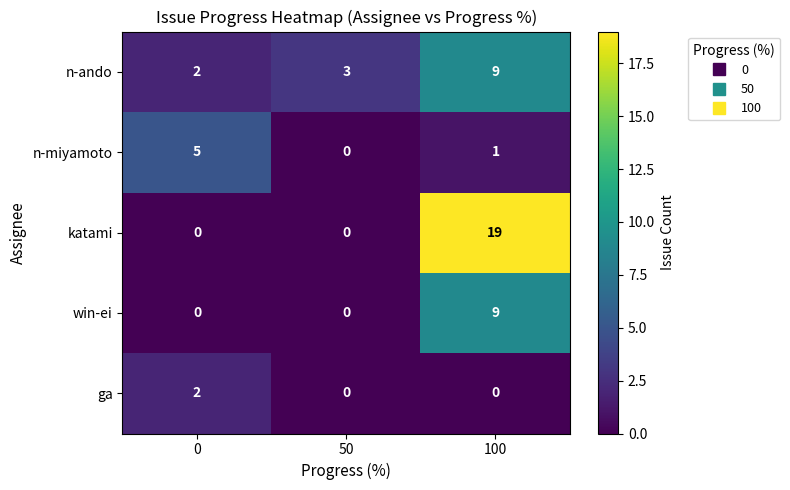

Between 0 and 100, which series saw the biggest shift?

katami